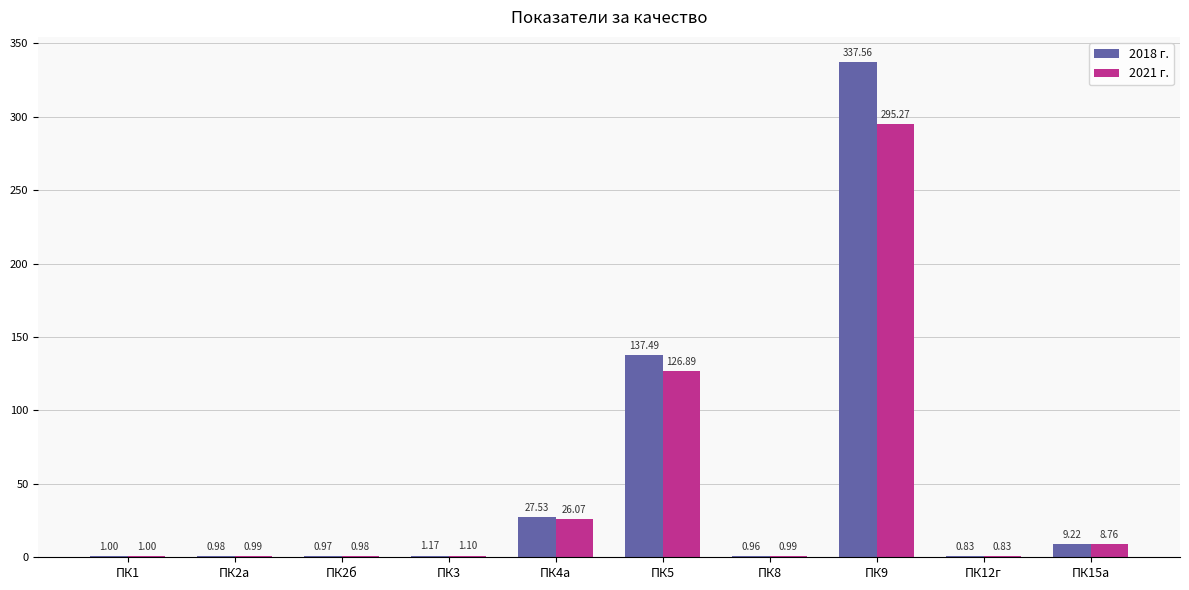

At which category is the sum across all series the highest?

ПК9